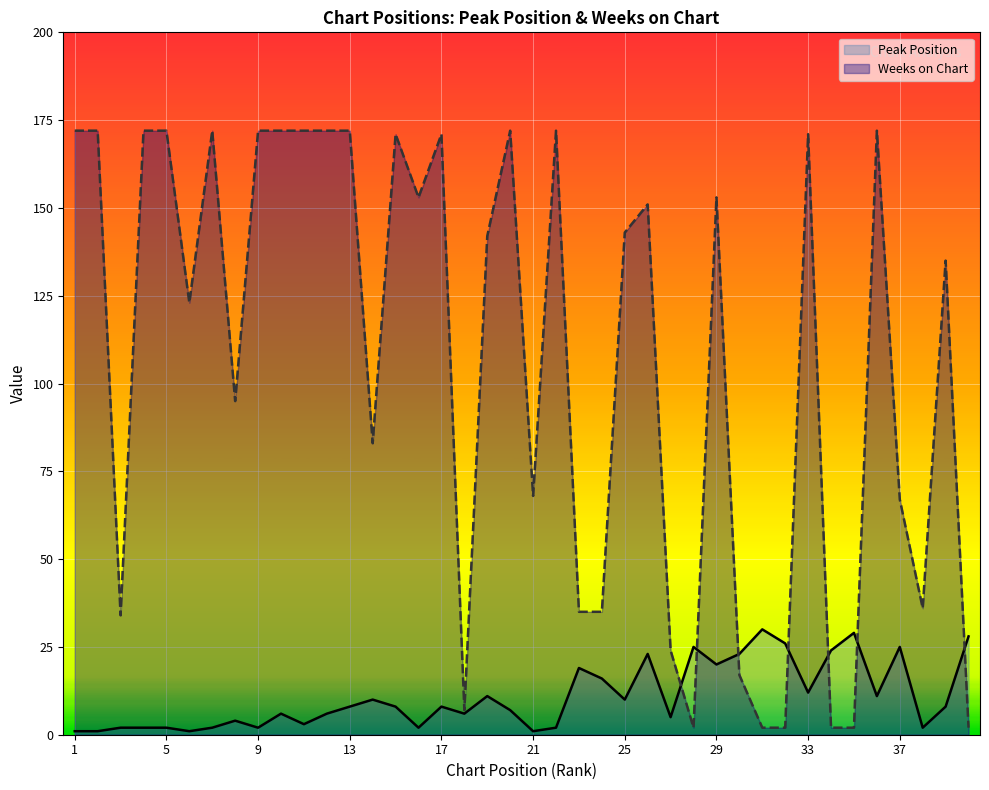

Reading left to right, list all the values displayed in this chart.

Peak Position: 1=1	2=1	3=2	4=2	5=2	6=1	7=2	8=4	9=2	10=6	11=3	12=6	13=8	14=10	15=8	16=2	17=8	18=6	19=11	20=7	21=1	22=2	23=19	24=16	25=10	26=23	27=5	28=25	29=20	30=23	31=30	32=26	33=12	34=24	35=29	36=11	37=25	38=2	39=8	40=28
Weeks on Chart: 1=172	2=172	3=34	4=172	5=172	6=123	7=172	8=95	9=172	10=172	11=172	12=172	13=172	14=83	15=171	16=153	17=171	18=7	19=142	20=172	21=68	22=172	23=35	24=35	25=143	26=151	27=24	28=2	29=153	30=17	31=2	32=2	33=171	34=2	35=2	36=172	37=67	38=36	39=135	40=2